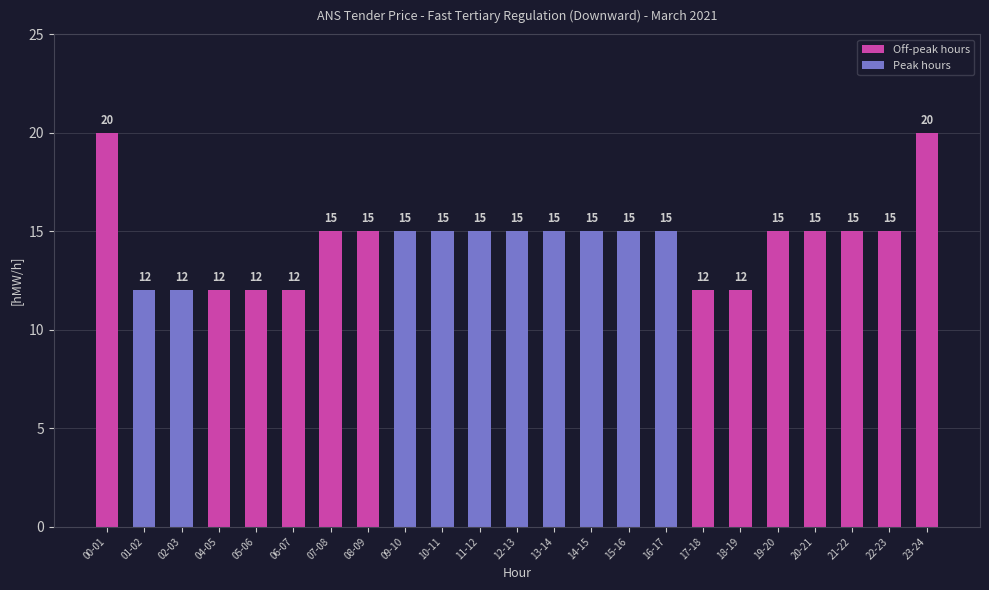

What is the change in value from 05-06 to 22-23?

+3